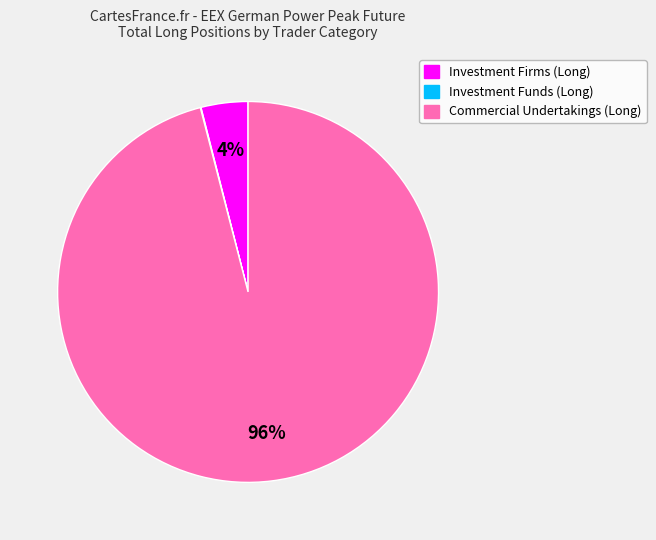

To the nearest percent, what is the average slice percentage?

33%